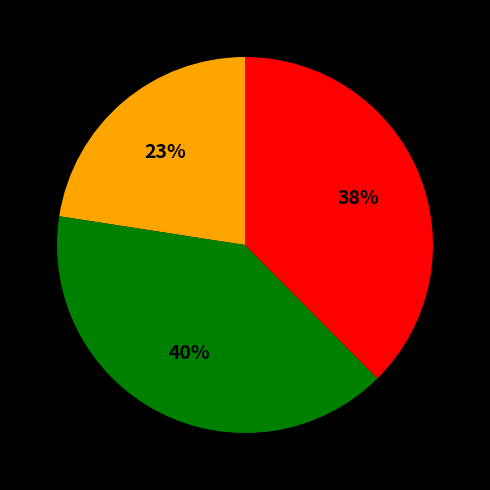

How many segments does this pie chart have?

3